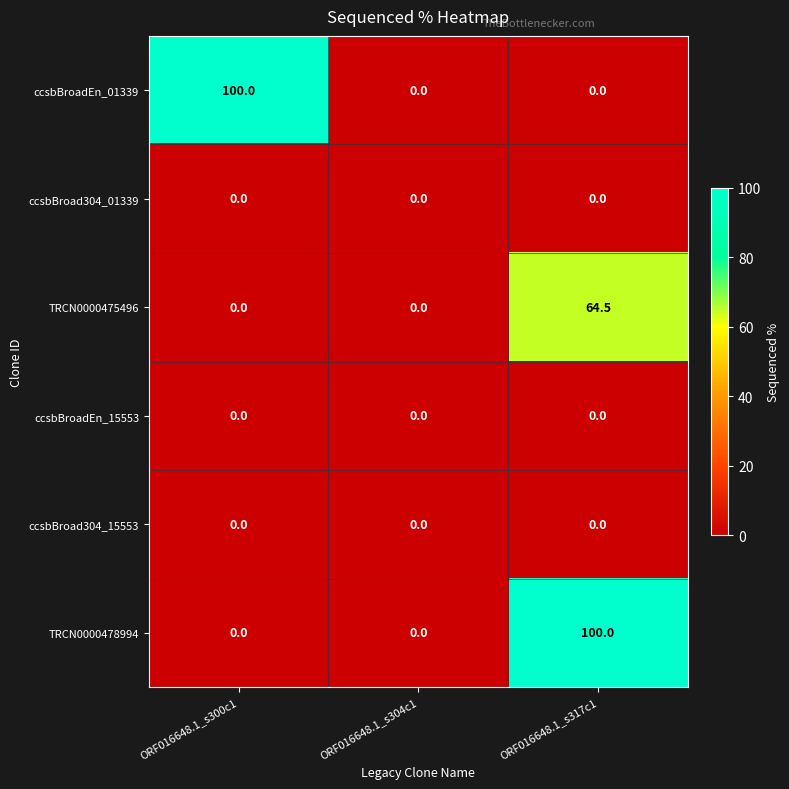

Count the ccsbBroadEn_01339 values in the range 0 to 100.

3